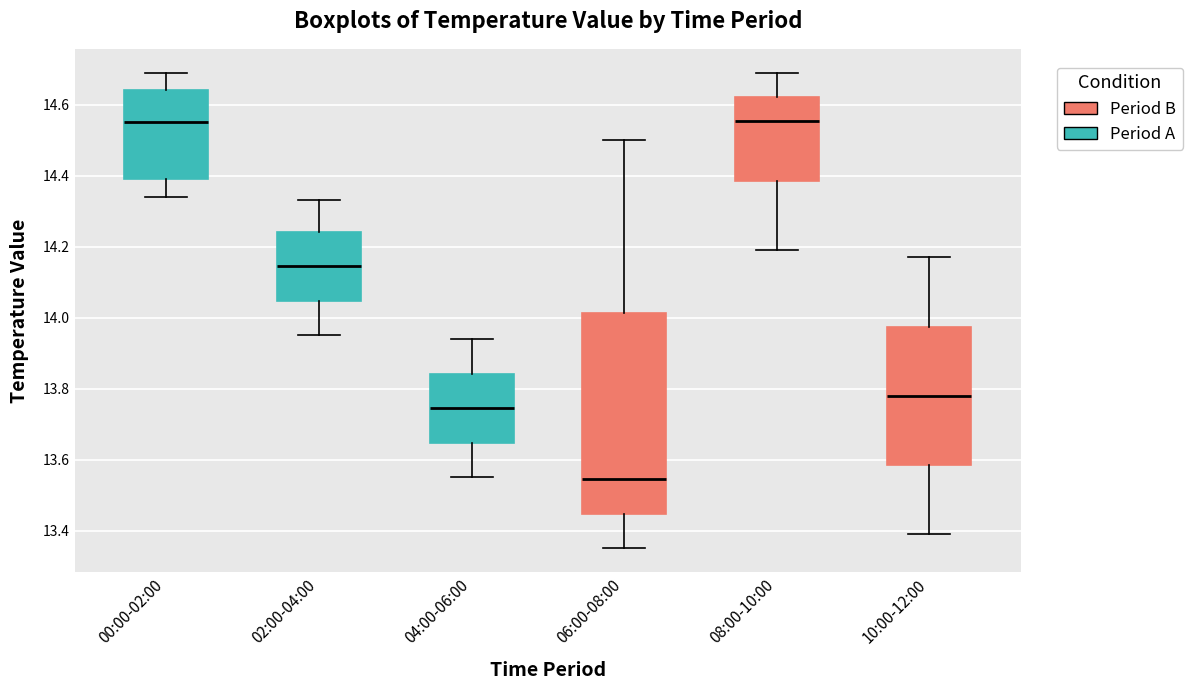

Where does the median line of the box for 06:00-08:00 sit on the y-axis? The values are not printed on the chart, so give them approximately, as read against the axis.

13.54